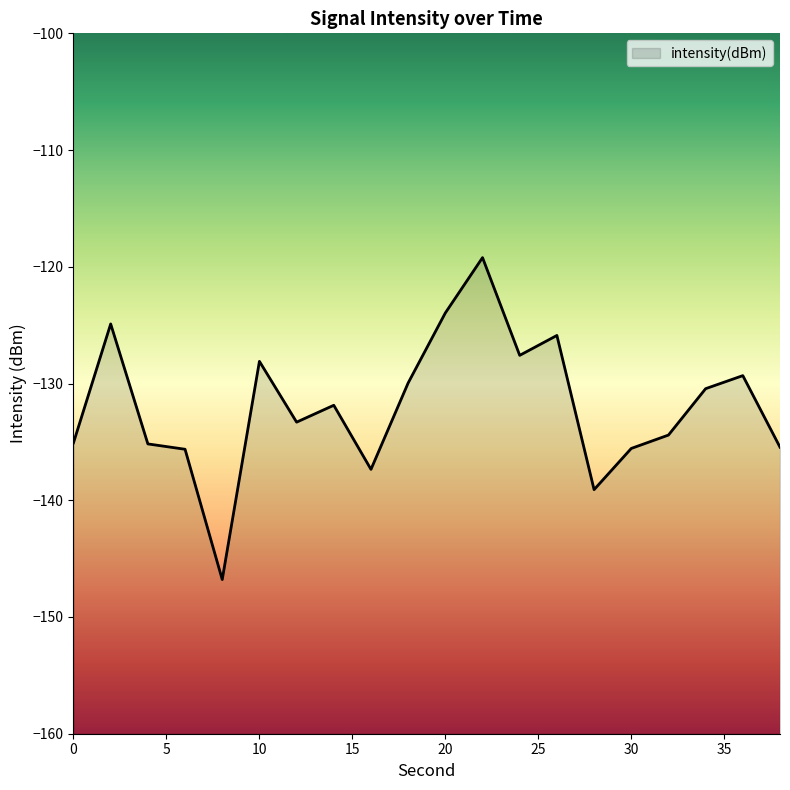

What is the value of the 19th point from the left?

-129.3